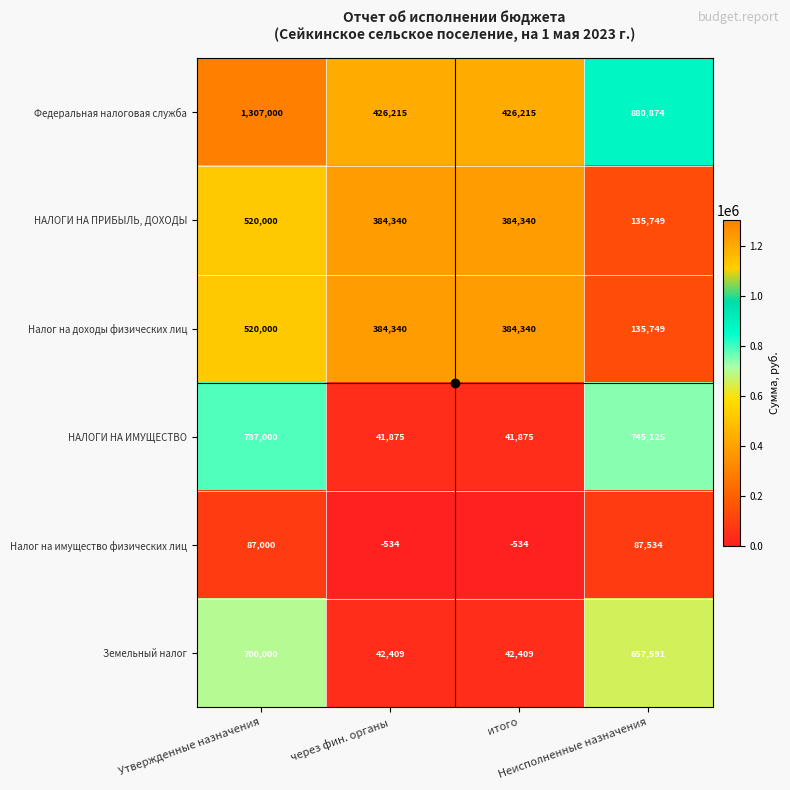

At how many categories does at least one series exceed 430660?

2